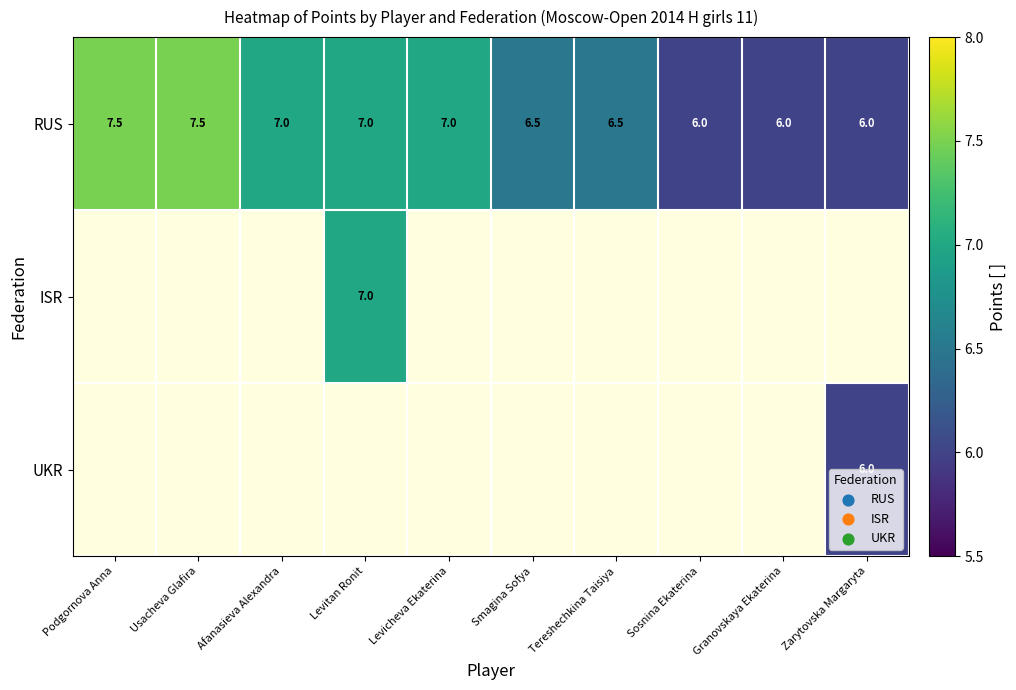

Is it true that RUS equals 7.0 at Levicheva Ekaterina?

True